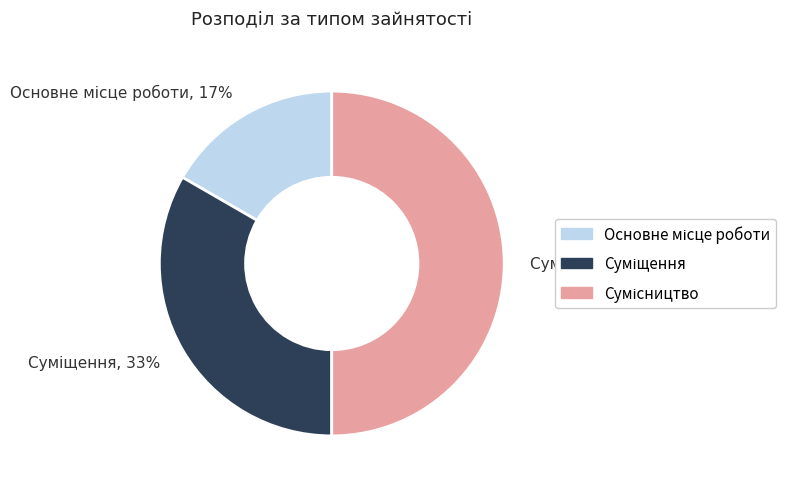

How many slices are in this pie chart?

3